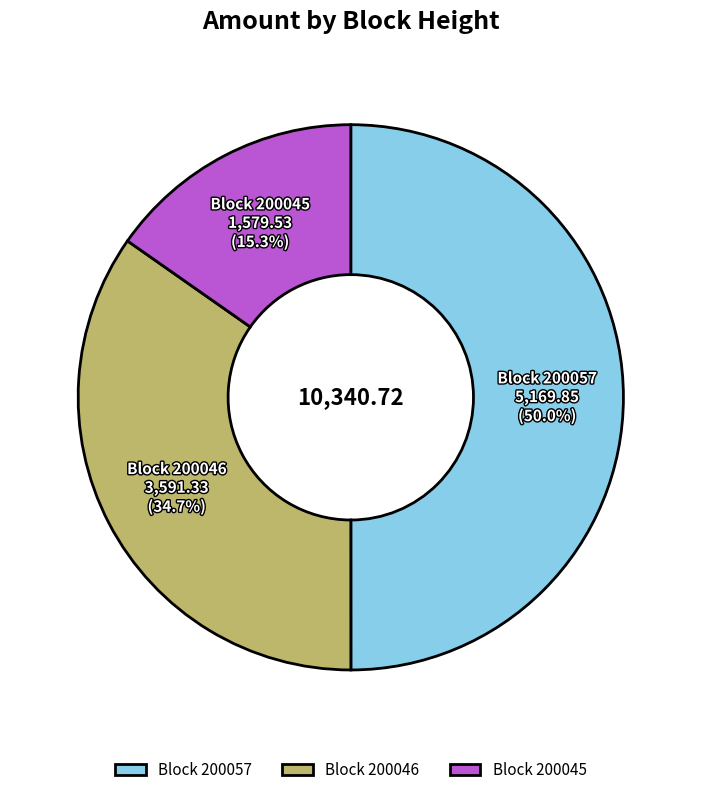

What percentage is NOT represented by Block 200046?

65.3%